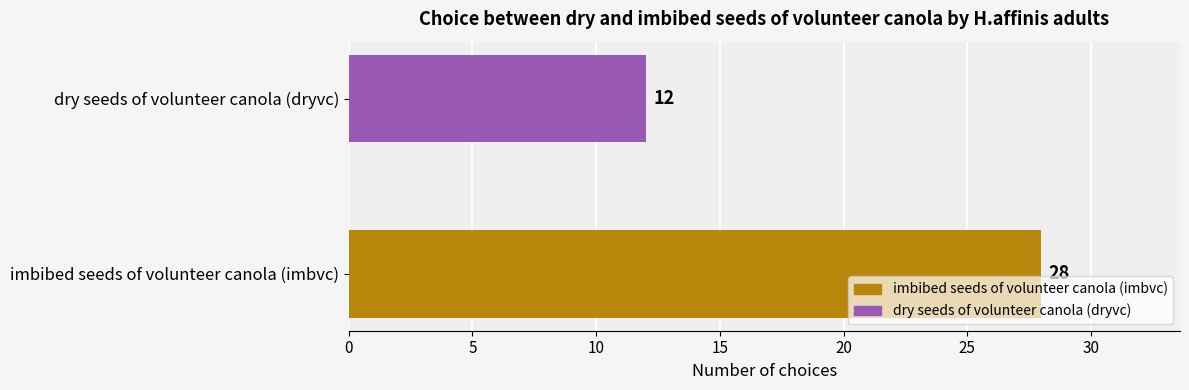

How many distinct data groups are displayed?

1